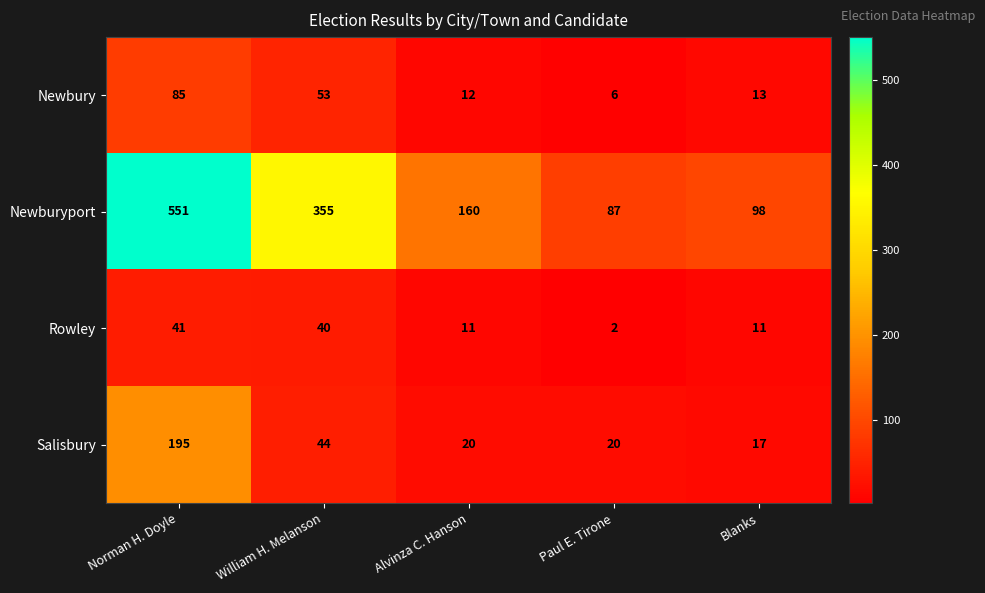

At how many categories does at least one series exceed 74?

5